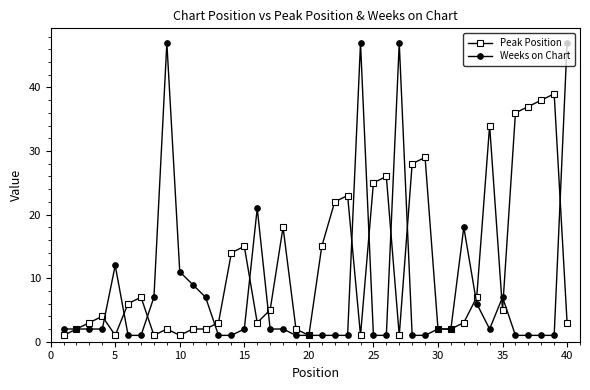

True or false: Weeks on Chart has more than 2 interior local peaks.

True